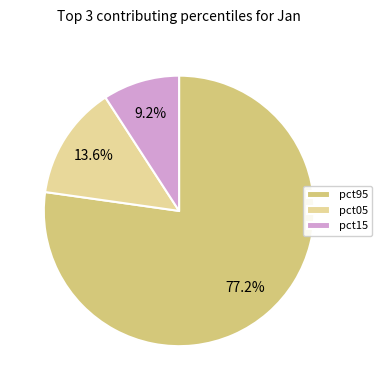

The pct15 slice represents 9% of the pie. True or false?

True